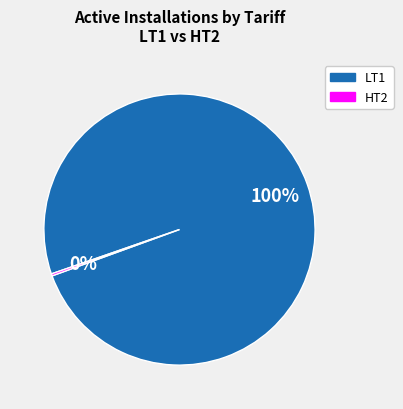

Does any single category account for the majority?

Yes